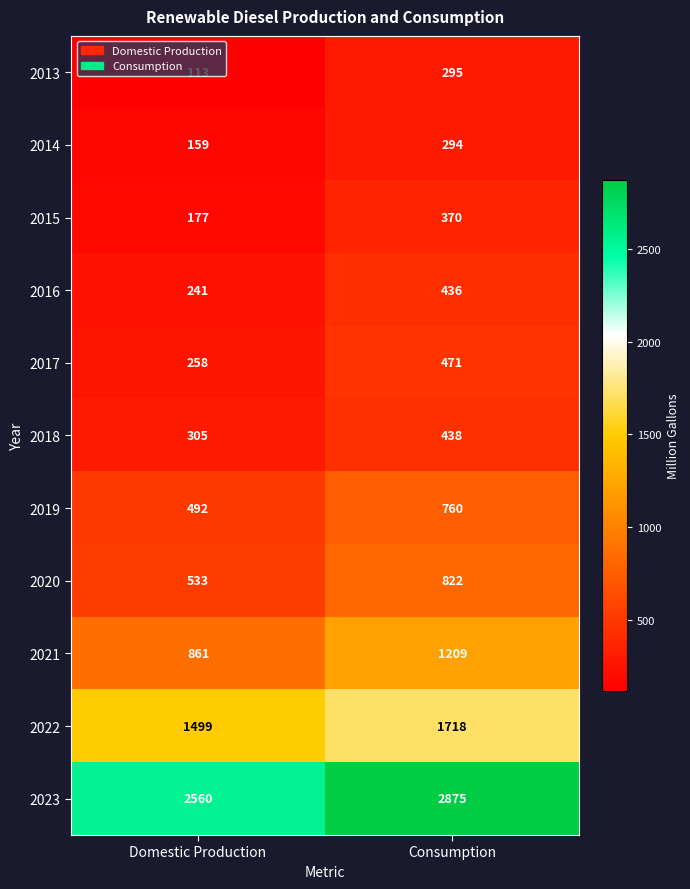

What is the maximum value shown in the chart?

2875